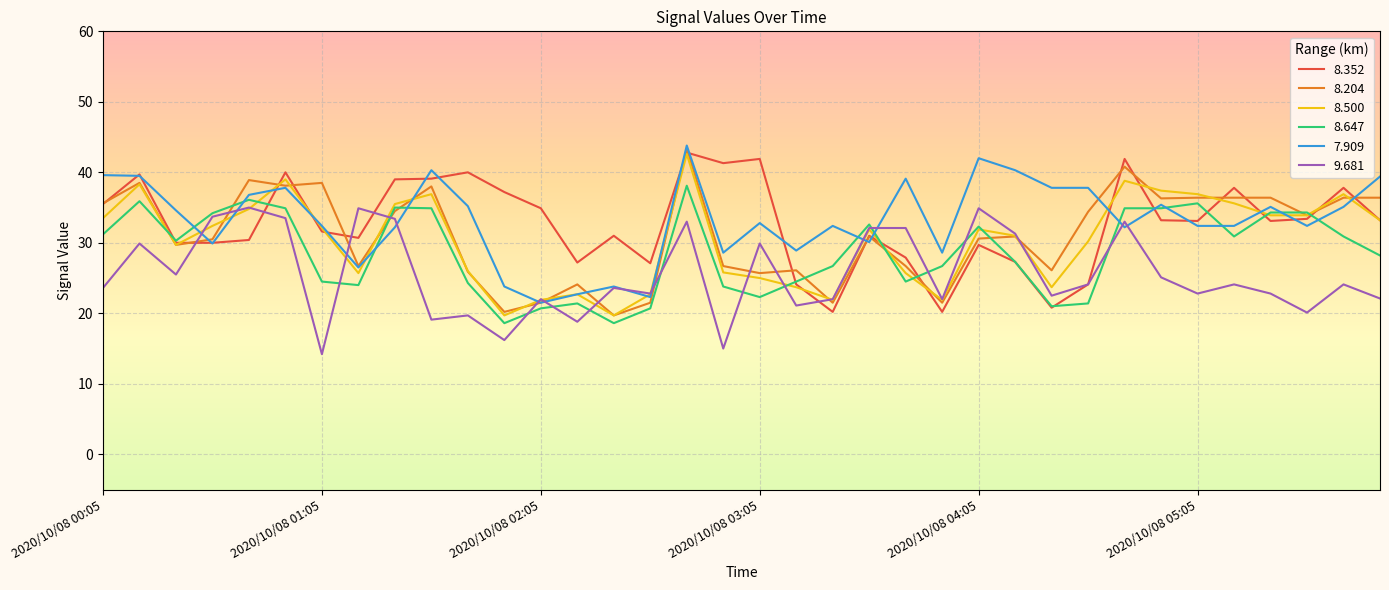

What is the highest value of the 8.352 series?

42.8